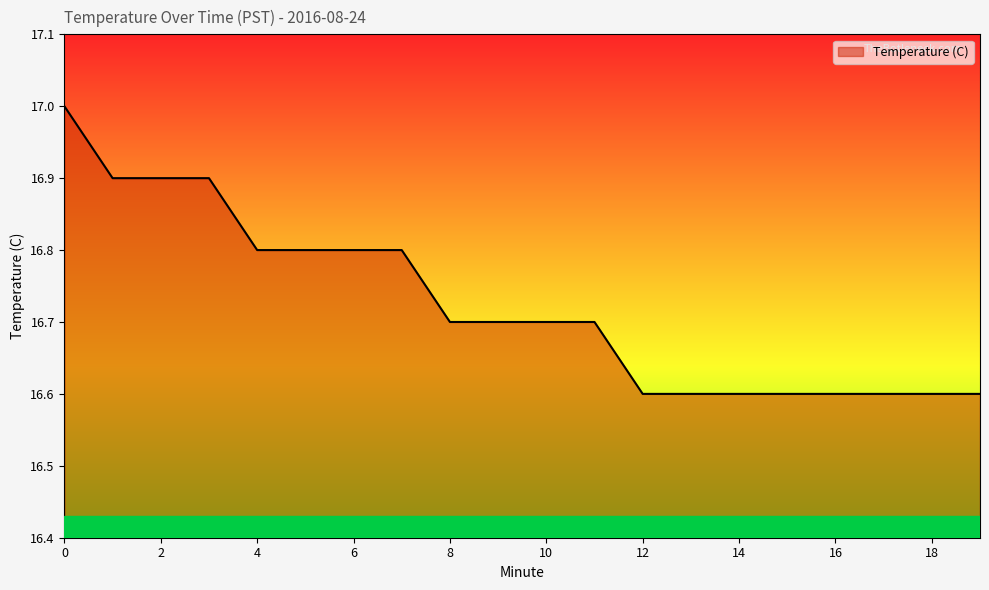

What is the maximum value shown in the chart?

17.0